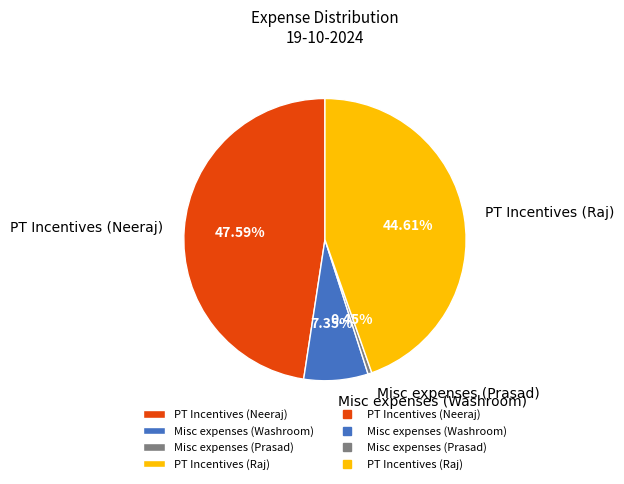

The Misc expenses (Prasad) slice represents 0% of the pie. True or false?

True